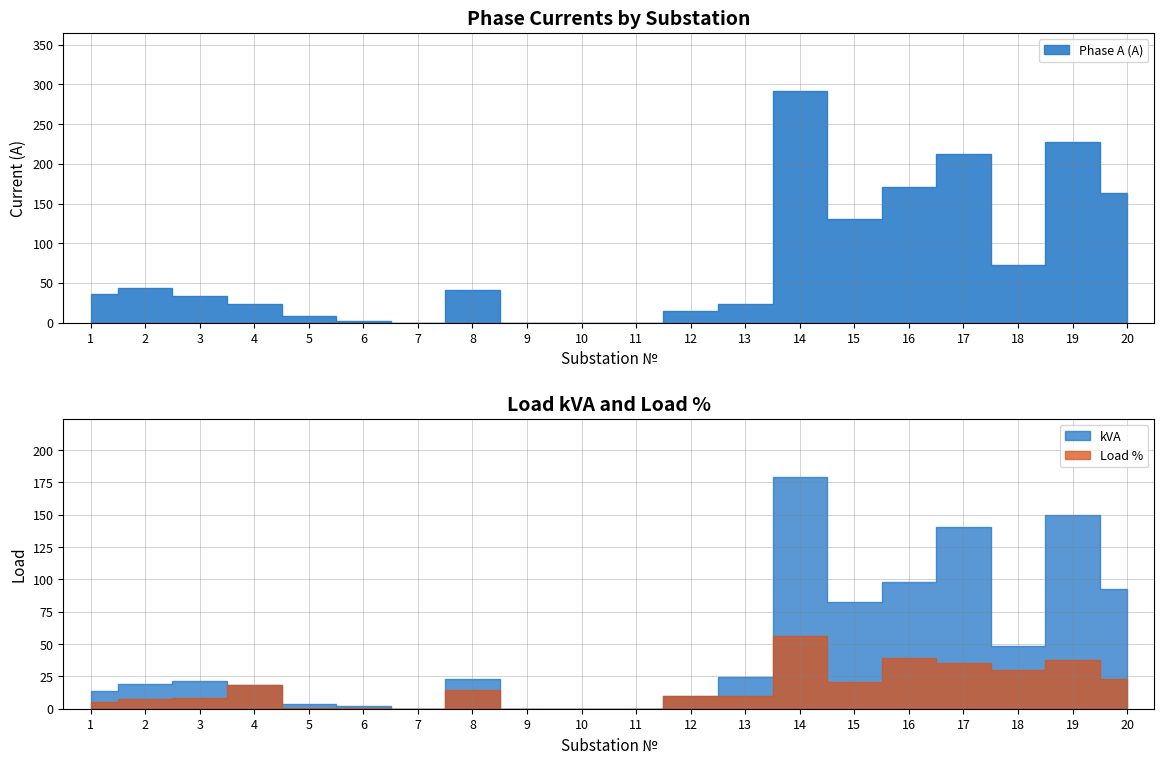

At how many categories does at least one series exceed 139?

5